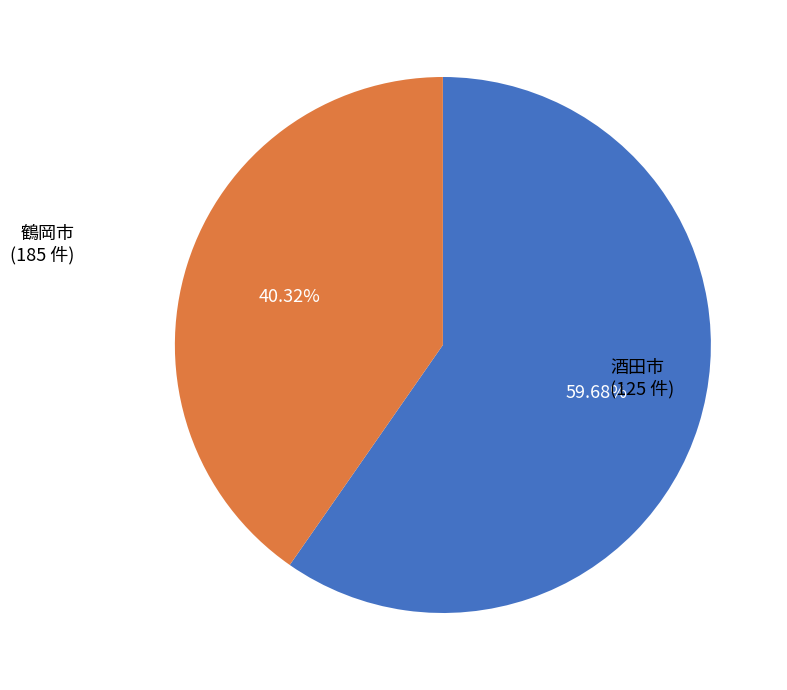

Approximately how many times larger is the value at 酒田市 compared to 鶴岡市?

0.7